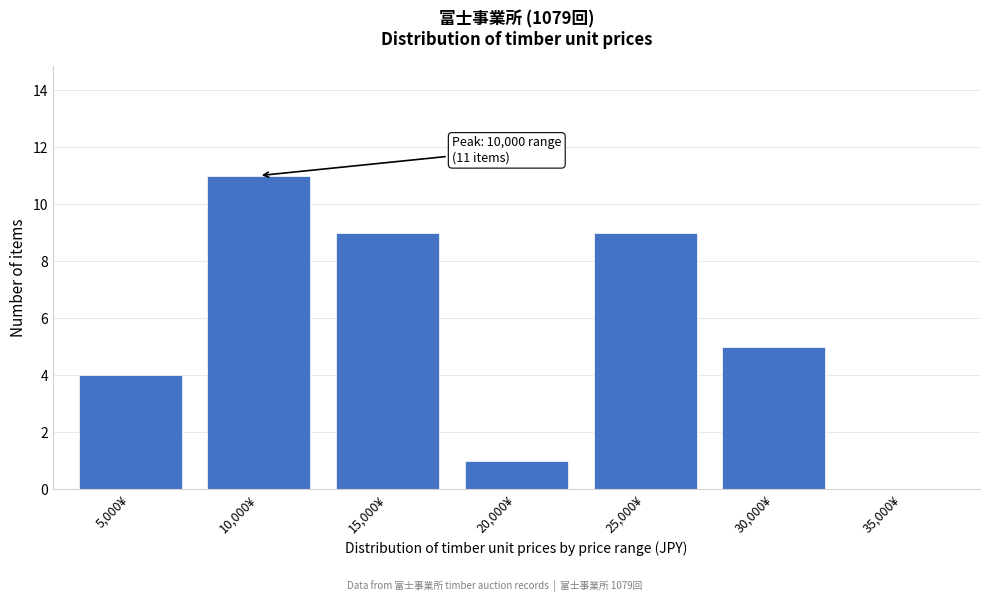

Reading left to right, transcribe all the data shown in this chart.

5,000¥=4	10,000¥=11	15,000¥=9	20,000¥=1	25,000¥=9	30,000¥=5	35,000¥=0